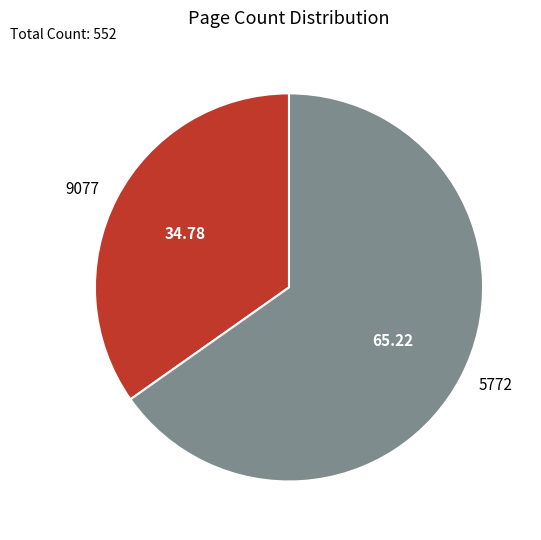

The 5772 slice represents 52% of the pie. True or false?

False